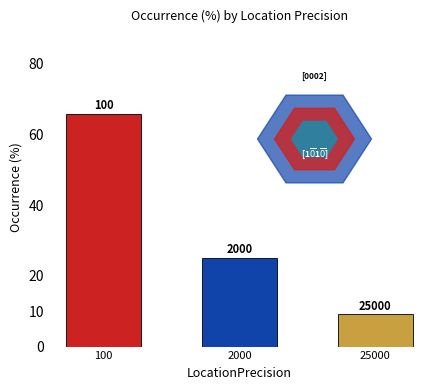

What is the smallest value displayed?

9.1